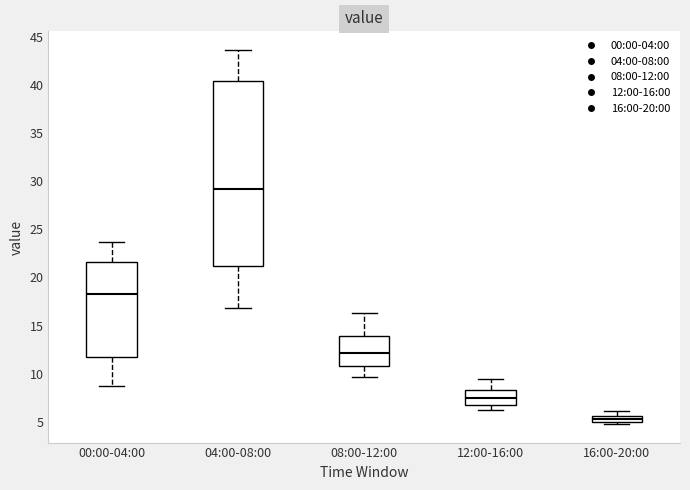

Where does the upper whisker of the box for 08:00-12:00 end on the y-axis? The values are not printed on the chart, so give them approximately, as read against the axis.

16.5